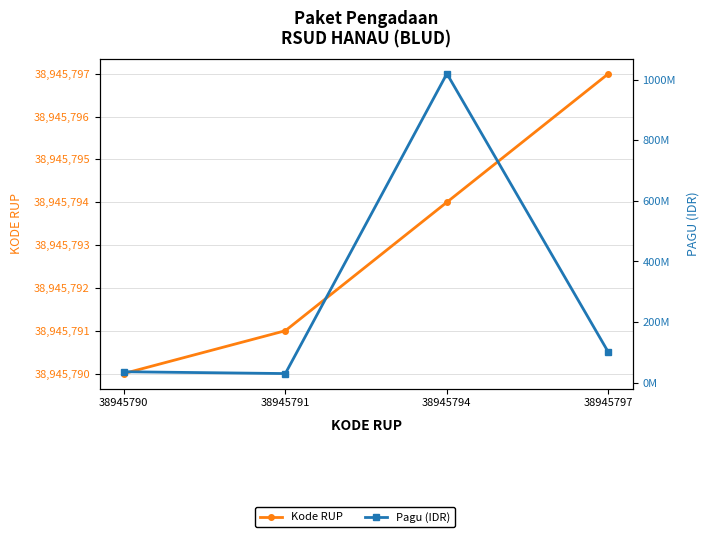

Reading left to right, transcribe all the data shown in this chart.

Kode RUP: 38945790	38945791	38945794	38945797
Pagu: 36000000	30000000	1020000000	100000000